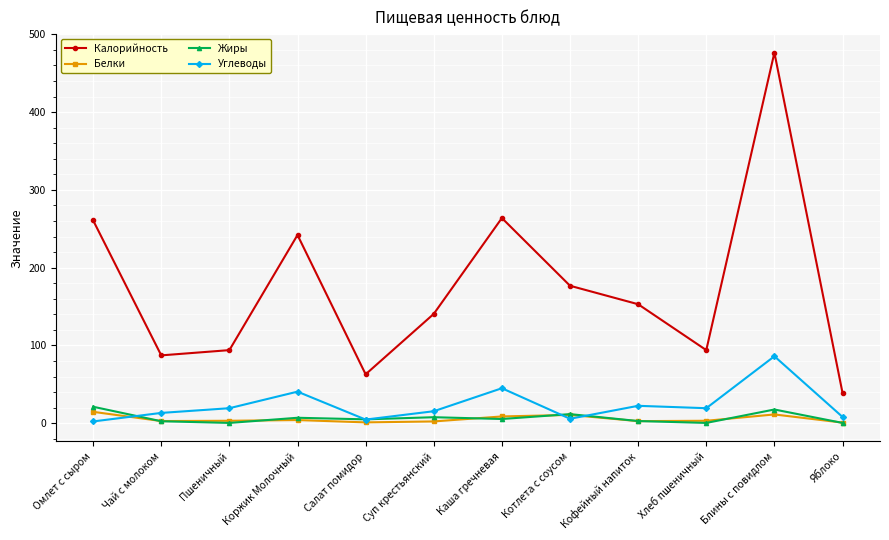

Count the number of categories in the chart.

12